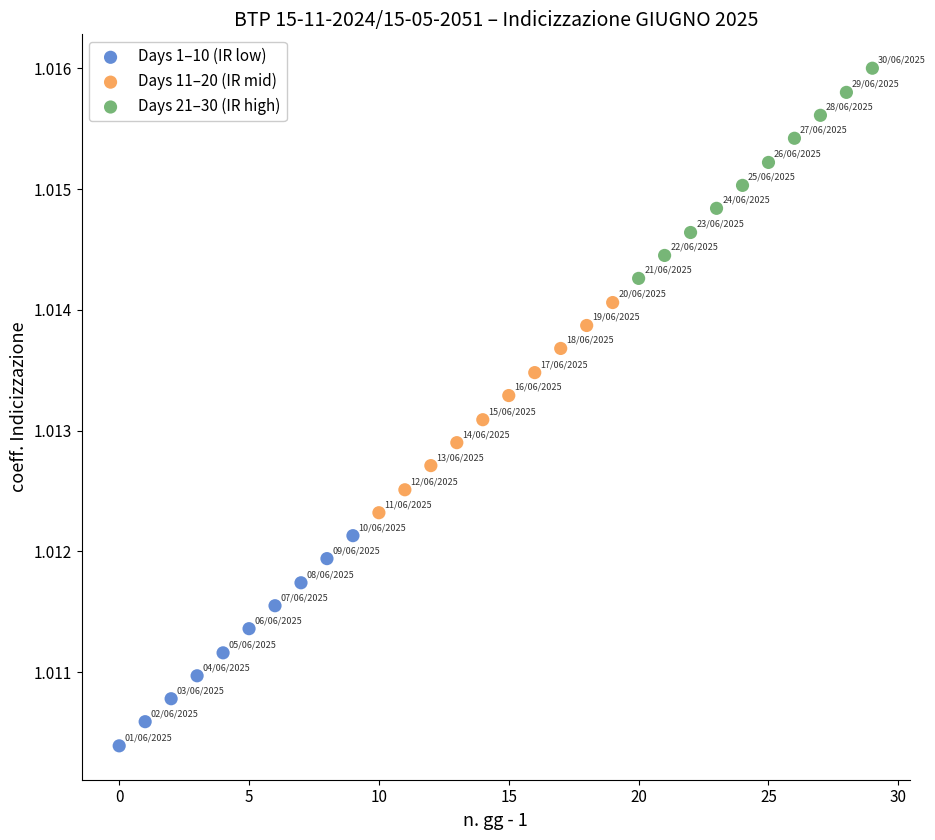

Which series reaches the maximum Y coordinate?

Days 21–30 (IR high)